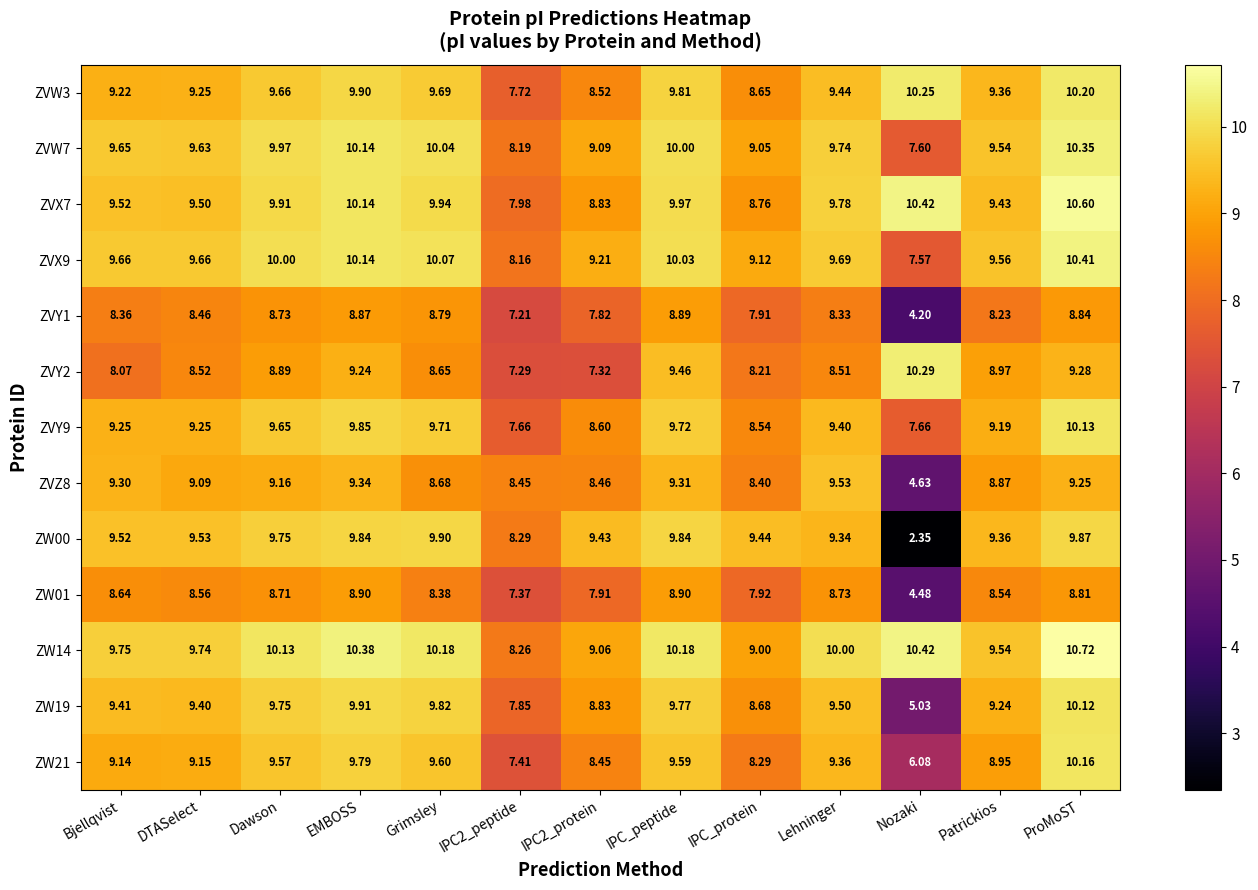

How many data points does each series have?

13